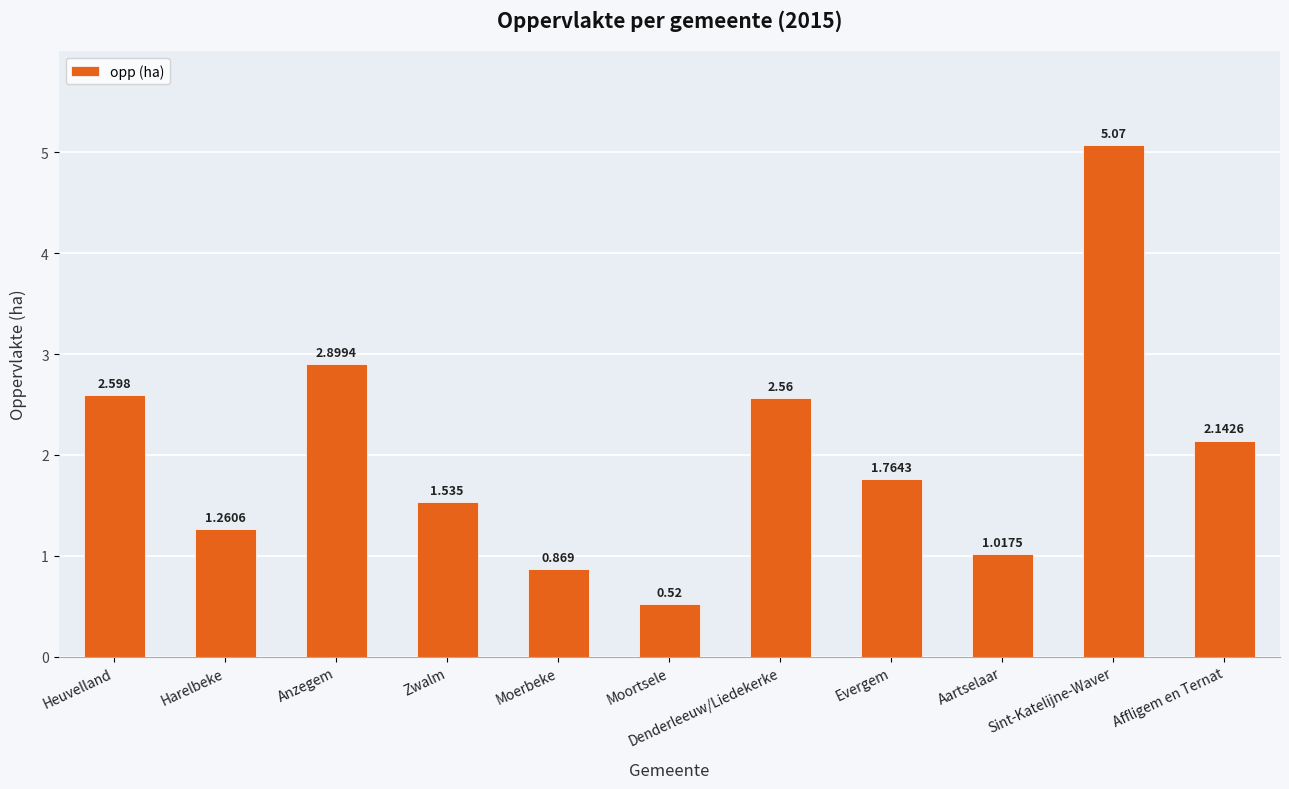

What is the label of the 9th bar from the left?

Aartselaar